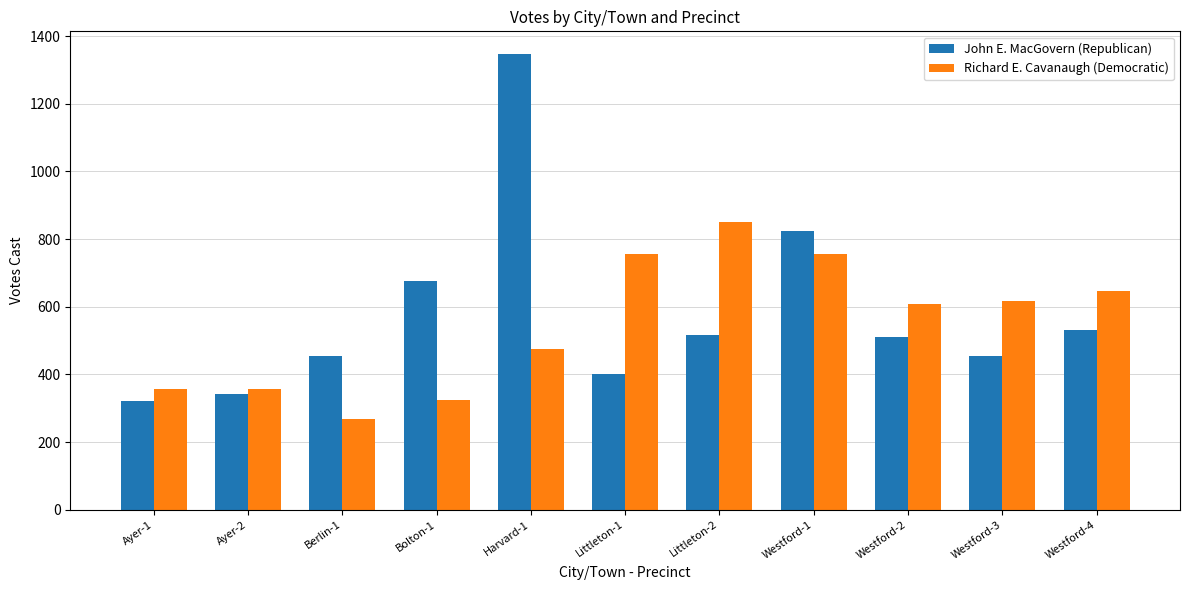

What position from the left is Bolton-1?

4